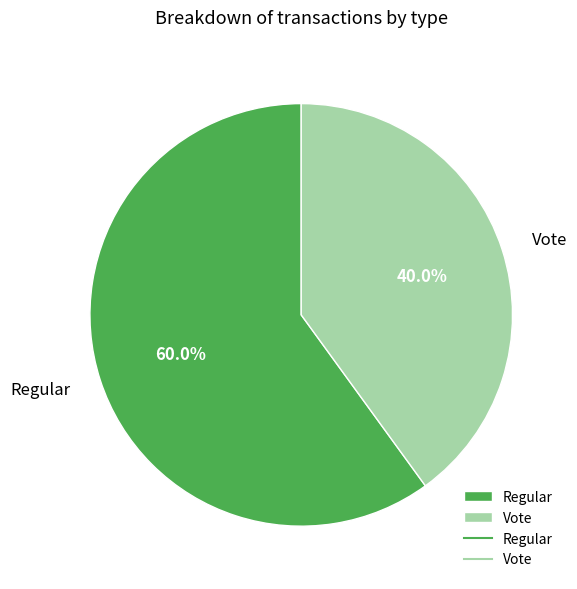

How many slices are in this pie chart?

2